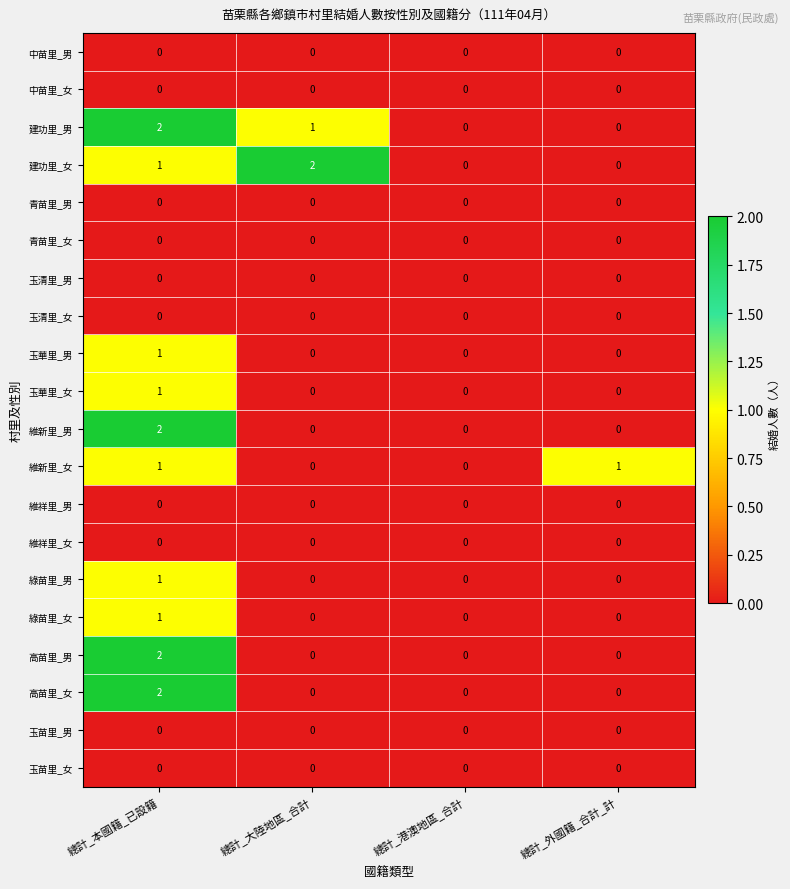

Which series changed the most between 總計_港澳地區_合計 and 總計_外國籍_合計_計?

維新里_女